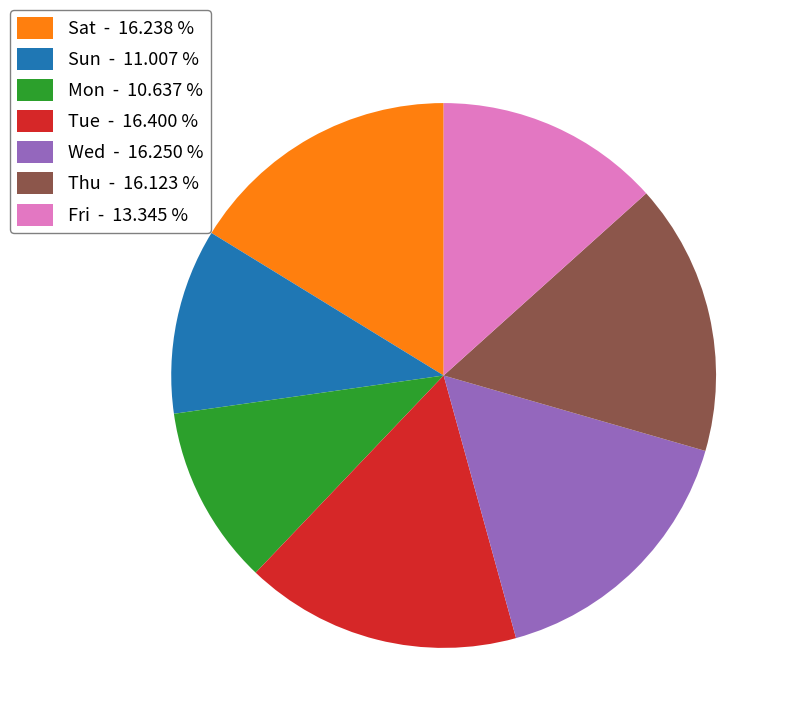

Is it true that Mon is 3% of the pie?

False